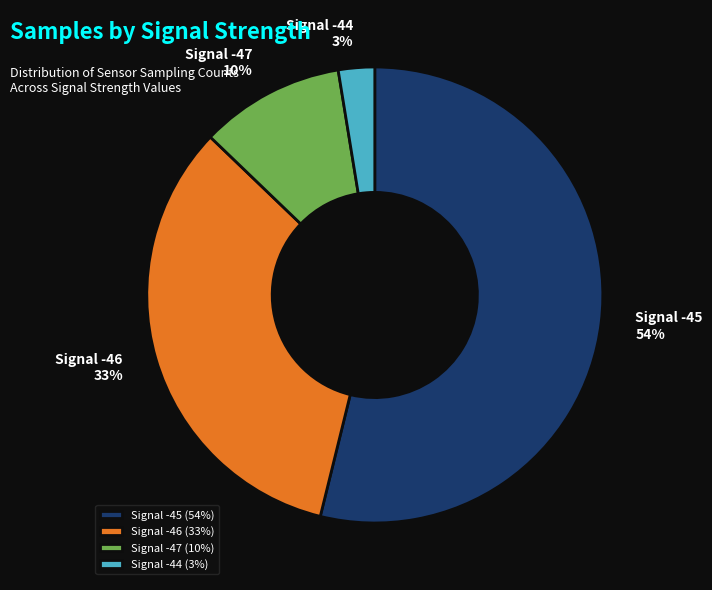

Does Signal -47 represent more than half of the total?

No